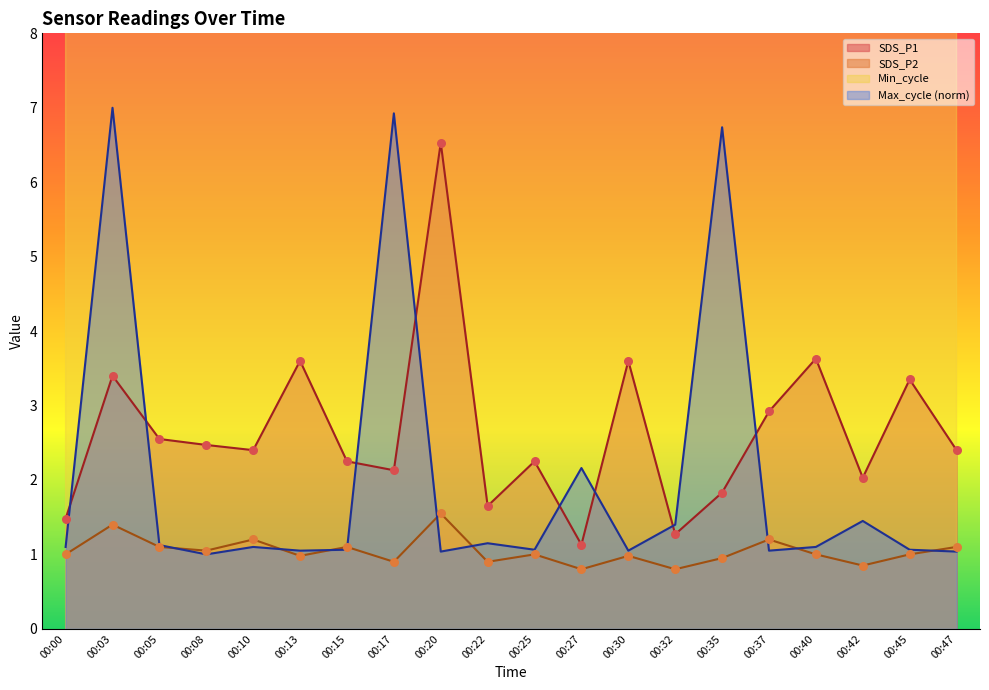

What are all the series names shown in the legend?

SDS_P1, SDS_P2, Min_cycle, Max_cycle